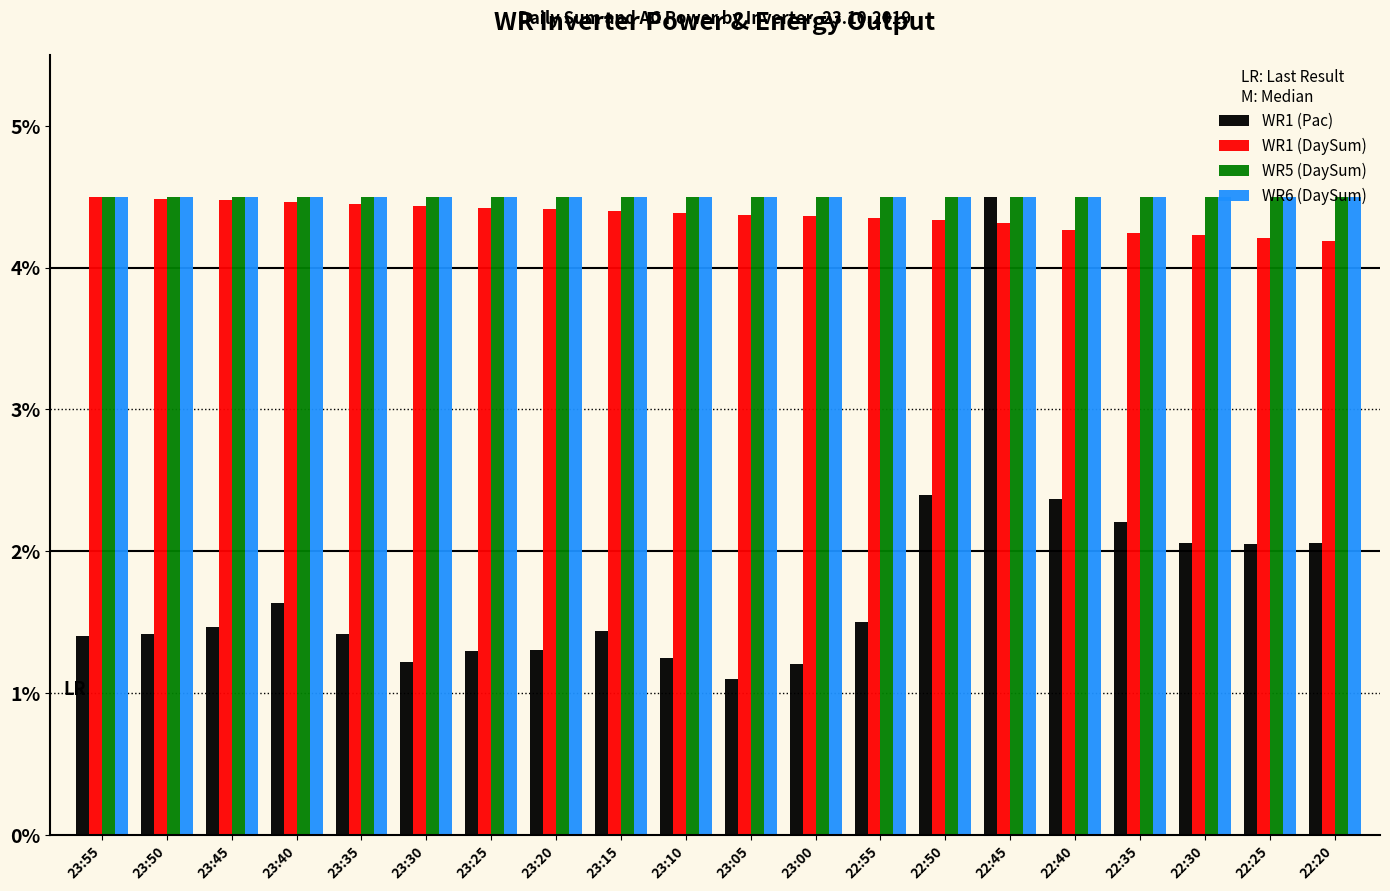

Is the value of WR5 (DaySum) at 23:40 greater than the value of WR1 (DaySum) at 23:05?

Yes